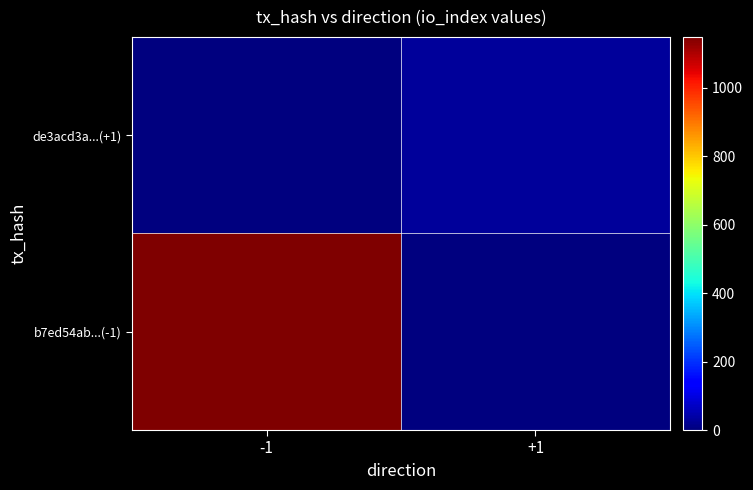

Reading left to right, what are all the values shown in this chart?

b7ed54ab...(-1): -1=1149	+1=0
de3acd3a...(+1): -1=0	+1=27